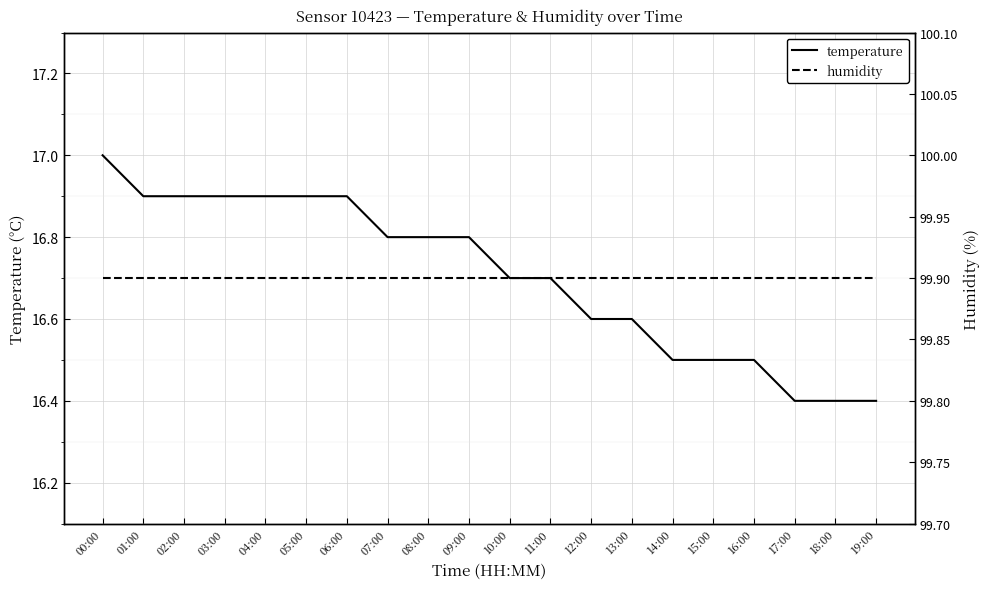

At which category is the sum across all series the highest?

00:00